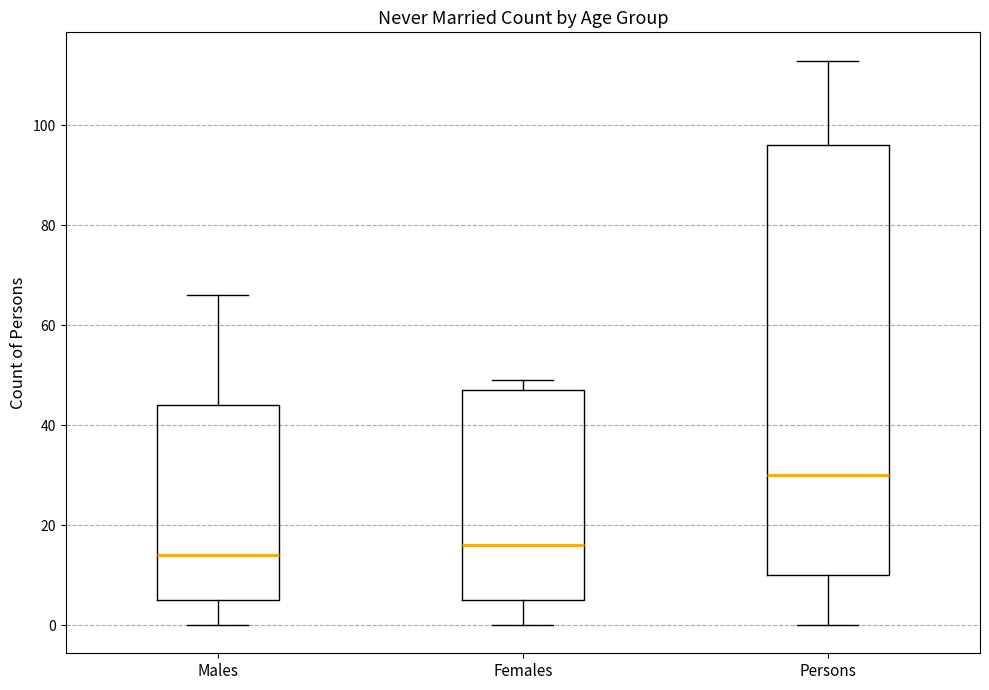

Reading left to right, transcribe this box plot: for each box, give where its median line is, the range the box spans, and where its two whiskers end, as read against the y-axis. The values are not printed on the chart, so give them approximately, as read against the axis.

Males: median 14, box 6 to 44, whiskers 0 to 66
Females: median 16, box 6 to 48, whiskers 0 to 50
Persons: median 30, box 10 to 96, whiskers 0 to 114